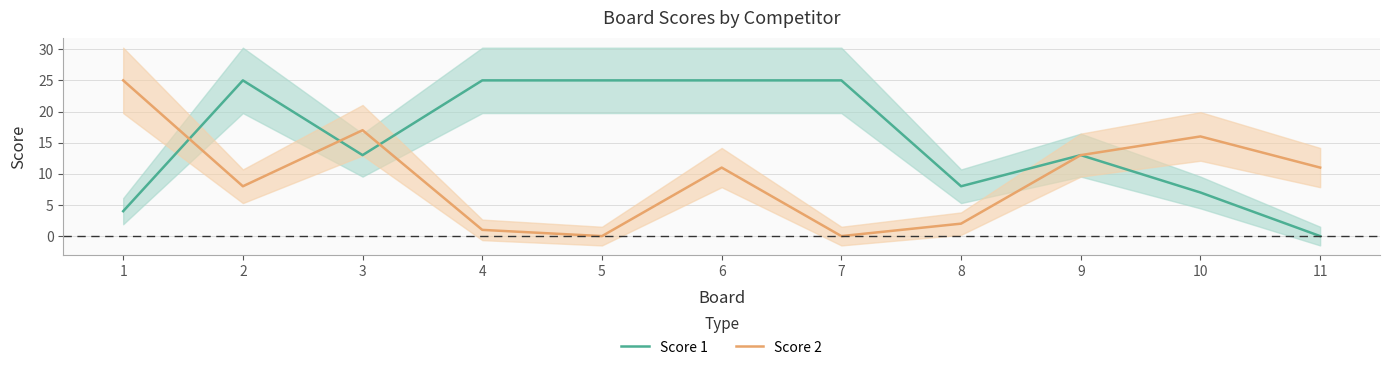

Reading right to left, list all the values displayed in this chart.

Score 1: 11=0	10=7	9=13	8=8	7=25	6=25	5=25	4=25	3=13	2=25	1=4
Score 2: 11=11	10=16	9=13	8=2	7=0	6=11	5=0	4=1	3=17	2=8	1=25